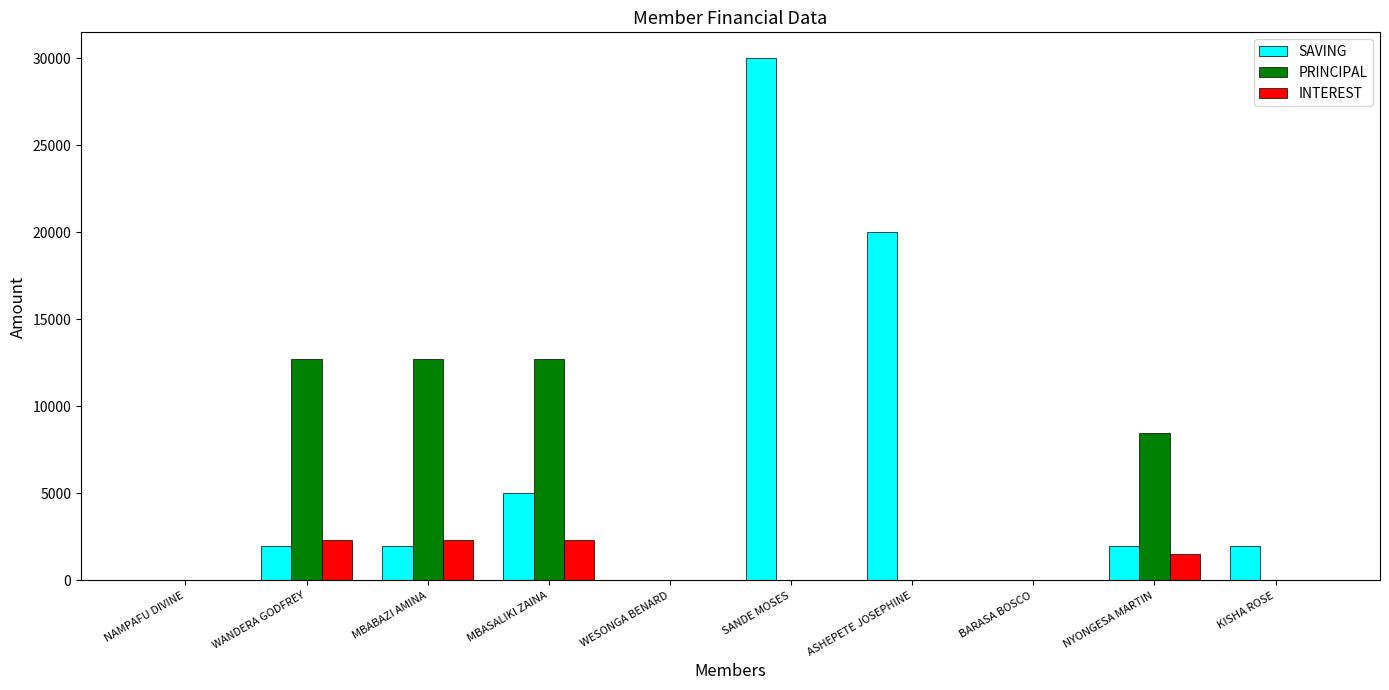

How many groups of bars are there?

10